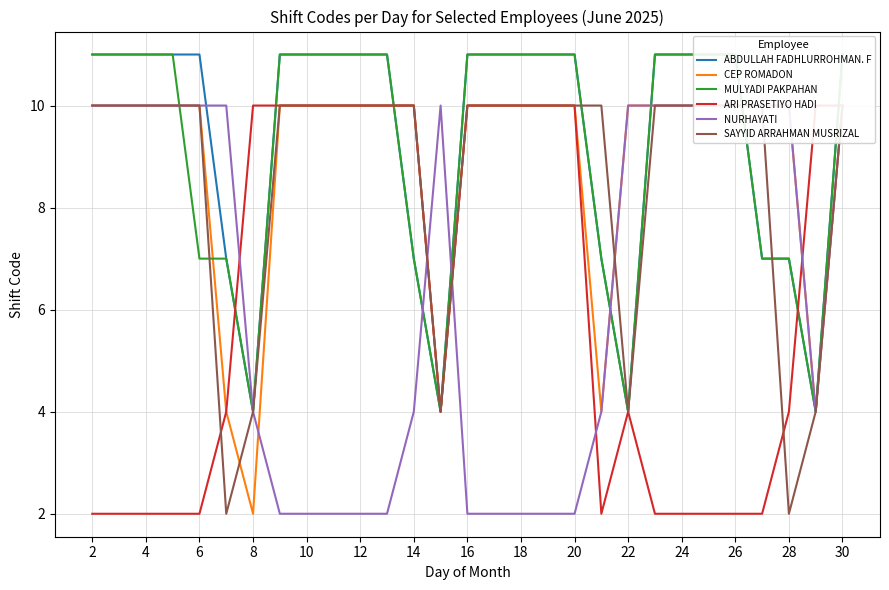

What is the spread (max minus min) of values at 10?

9